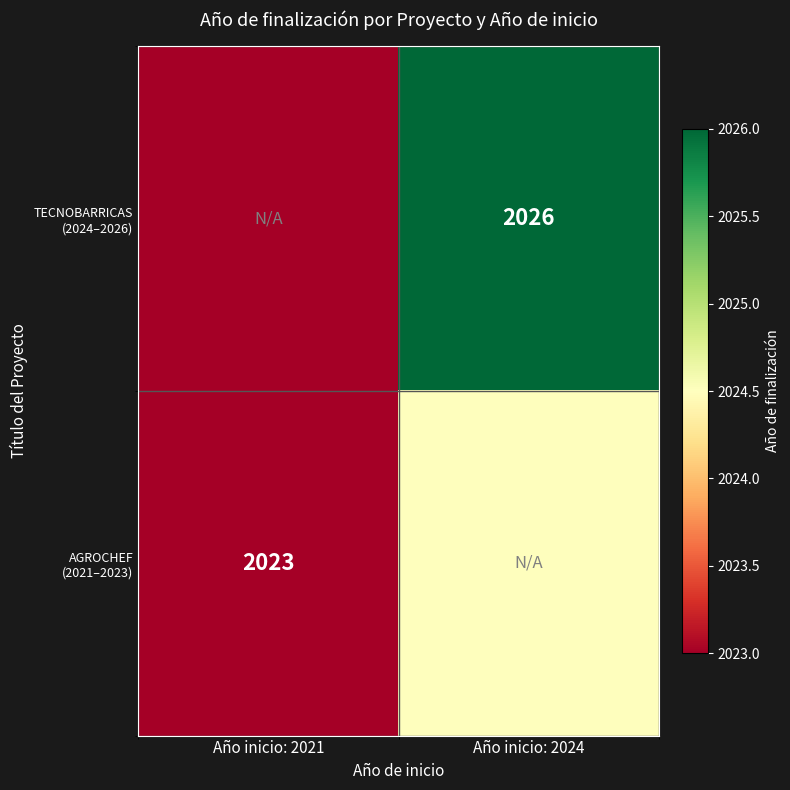

What is the approximate value of AGROCHEF (2021–2023) at Año inicio: 2021?

2023.0